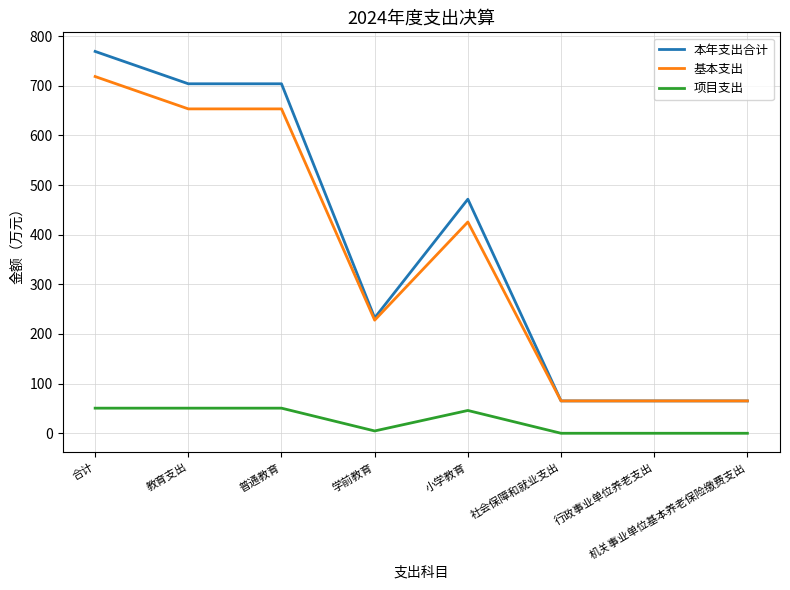

List the series in order of their peak value, lowest first.

项目支出, 基本支出, 本年支出合计